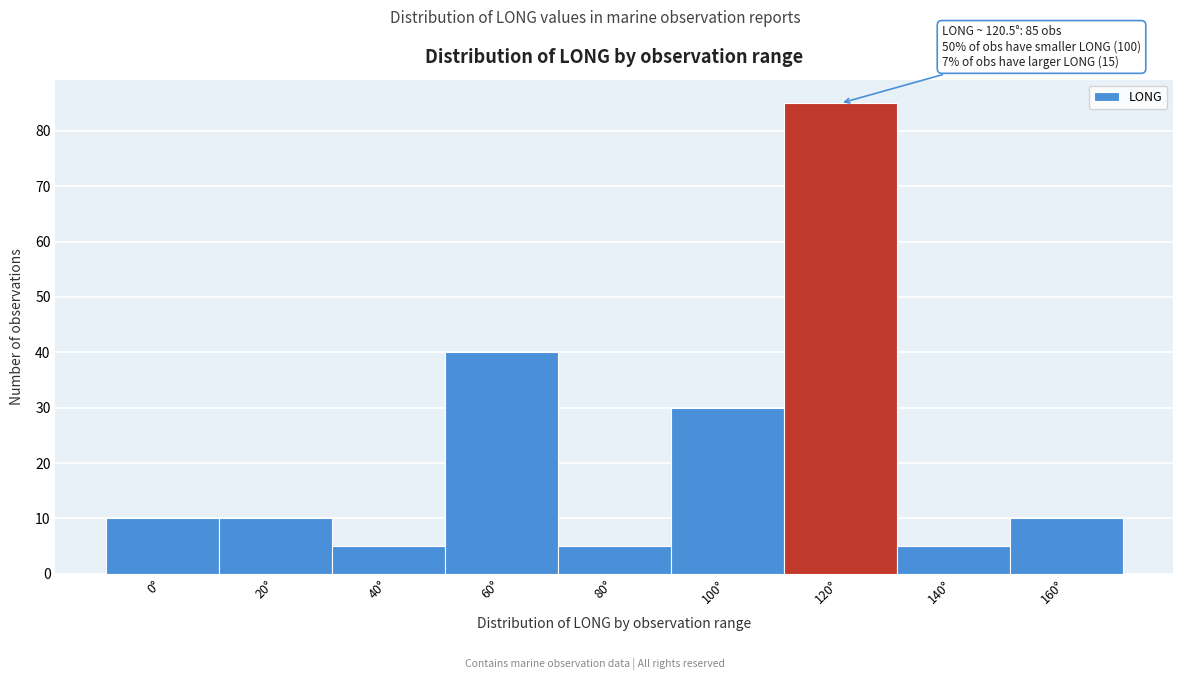

Reading left to right, extract all data points from this chart.

10	10	5	40	5	30	85	5	10